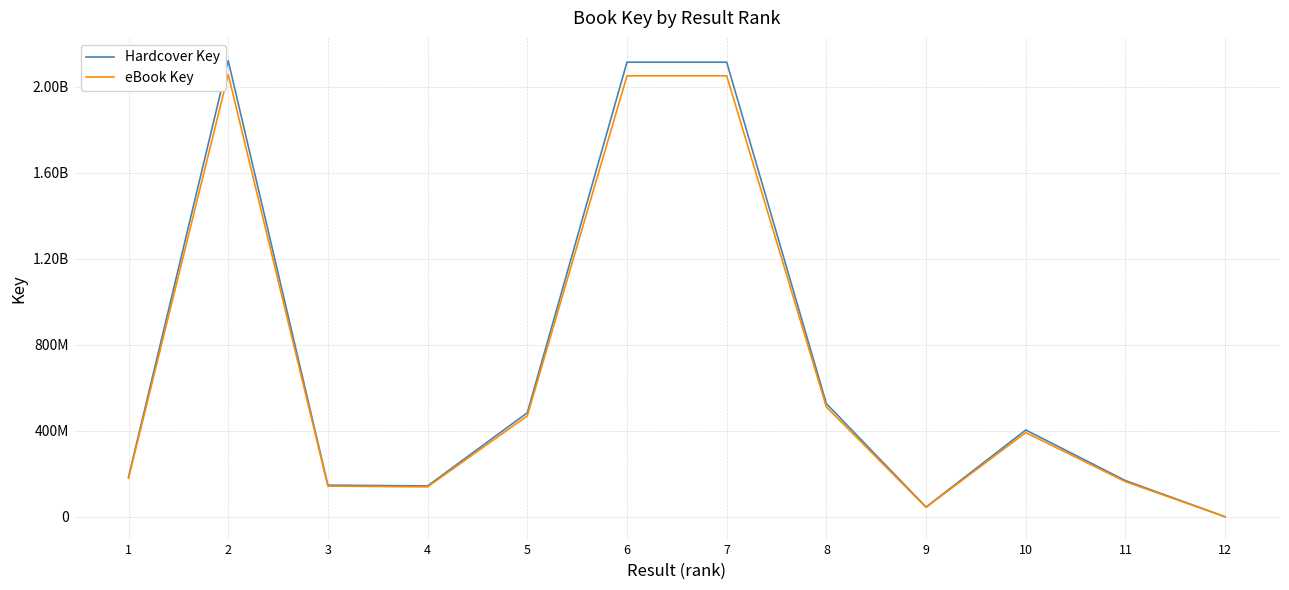

What are all the series names shown in the legend?

Hardcover Key, eBook Key